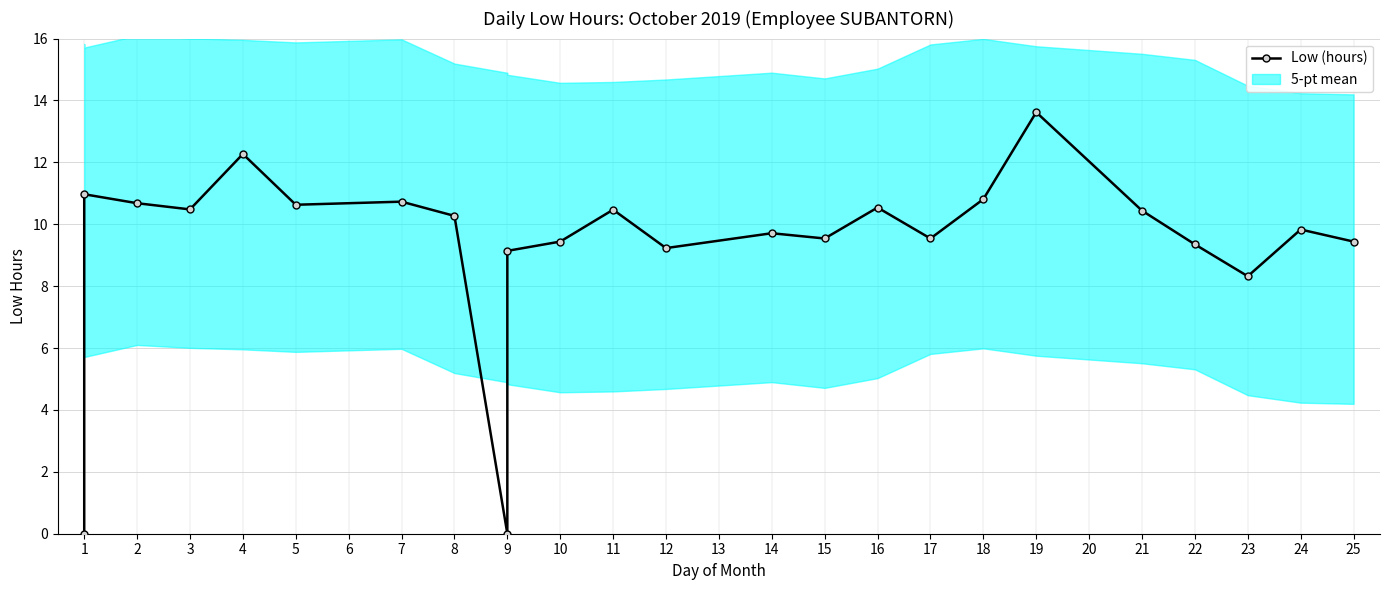

What is the change in value from 10 to 22?

-0.1